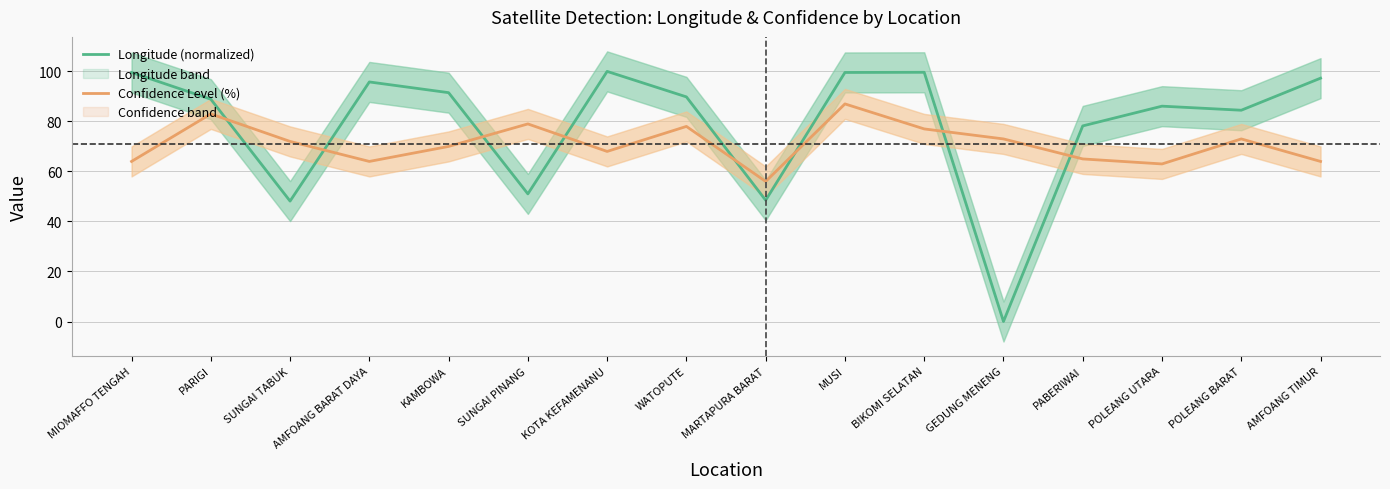

Reading left to right, list all the values displayed in this chart.

Longitude (normalized): MIOMAFFO TENGAH=99.6	PARIGI=88.9	SUNGAI TABUK=48.1	AMFOANG BARAT DAYA=95.8	KAMBOWA=91.5	SUNGAI PINANG=51.0	KOTA KEFAMENANU=100.0	WATOPUTE=89.8	MARTAPURA BARAT=48.5	MUSI=99.6	BIKOMI SELATAN=99.6	GEDUNG MENENG=0.0	PABERIWAI=78.2	POLEANG UTARA=86.1	POLEANG BARAT=84.5	AMFOANG TIMUR=97.3
Confidence Level (%): MIOMAFFO TENGAH=64.0	PARIGI=83.0	SUNGAI TABUK=72.0	AMFOANG BARAT DAYA=64.0	KAMBOWA=70.0	SUNGAI PINANG=79.0	KOTA KEFAMENANU=68.0	WATOPUTE=78.0	MARTAPURA BARAT=56.0	MUSI=87.0	BIKOMI SELATAN=77.0	GEDUNG MENENG=73.0	PABERIWAI=65.0	POLEANG UTARA=63.0	POLEANG BARAT=73.0	AMFOANG TIMUR=64.0